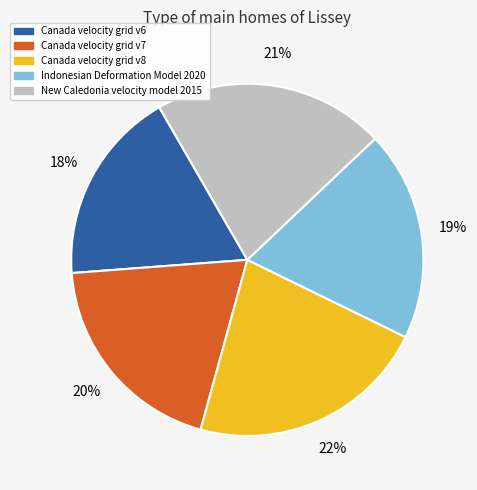

How many segments does this pie chart have?

5